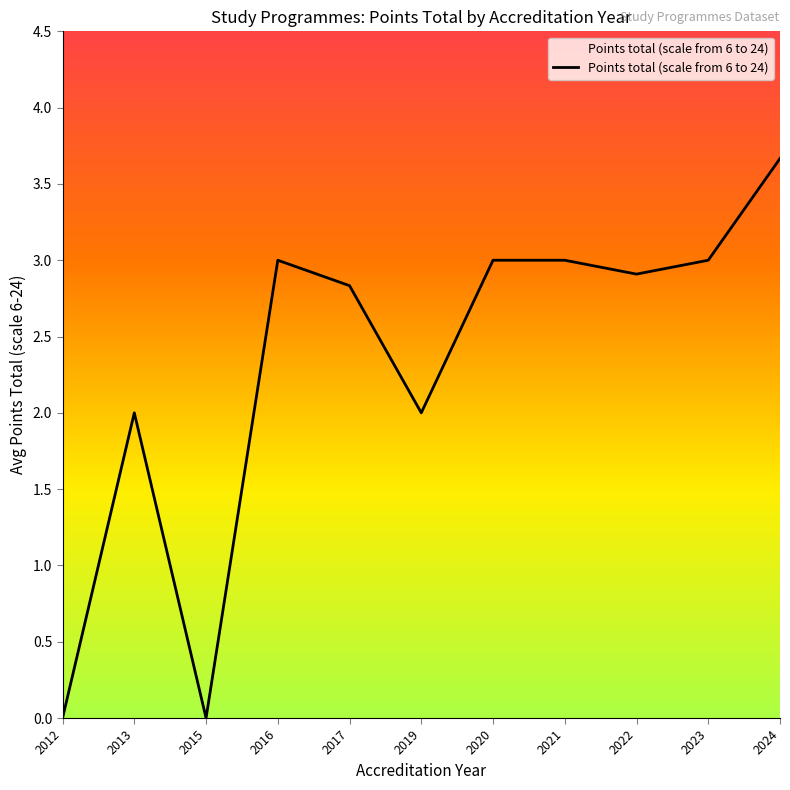

Is it true that the value at 2016 is 3.0?

True